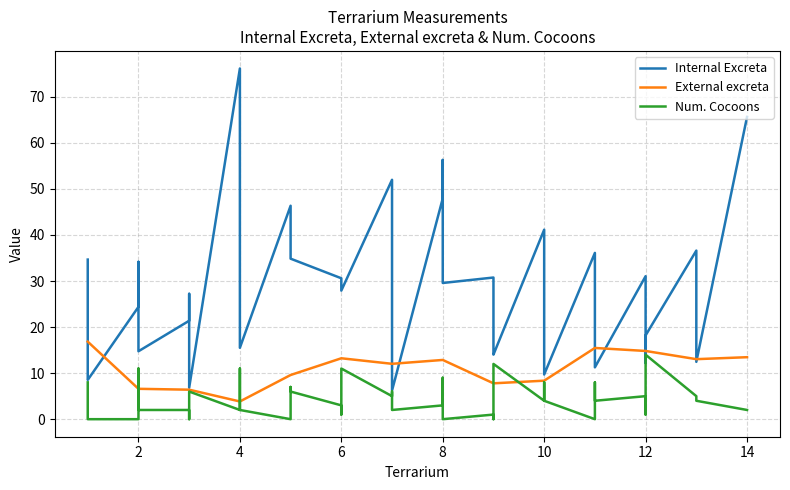

Which series has the largest total across all categories?

Internal Excreta